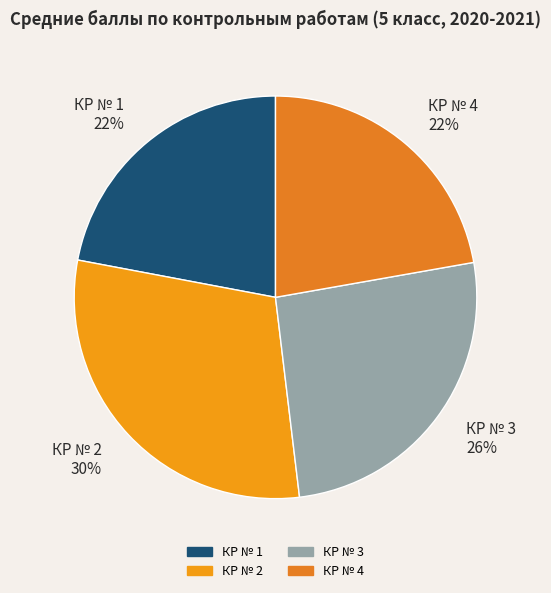

What is the largest slice in the pie chart?

КР № 2